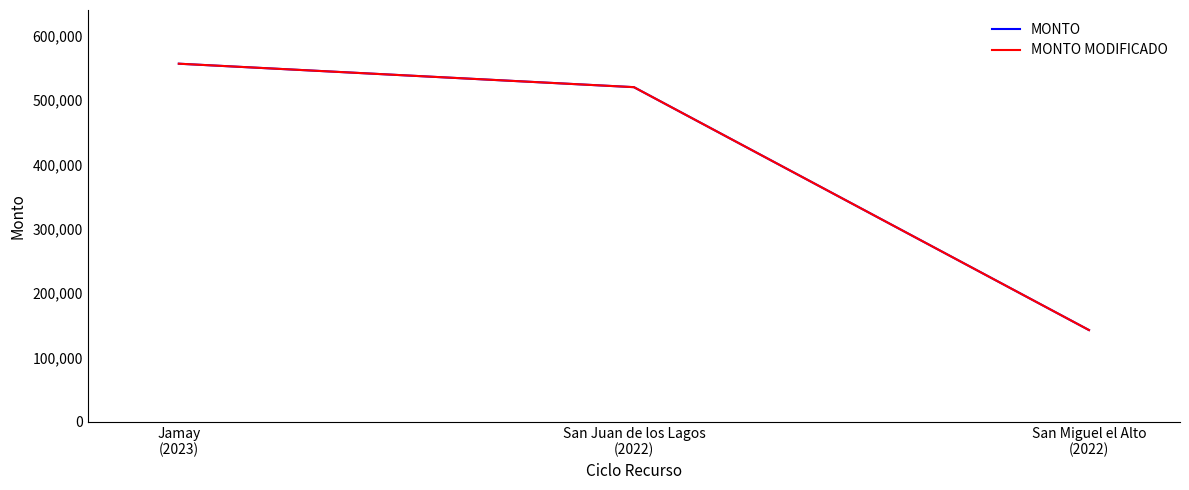

Does the chart display data point markers on the line(s)?

No